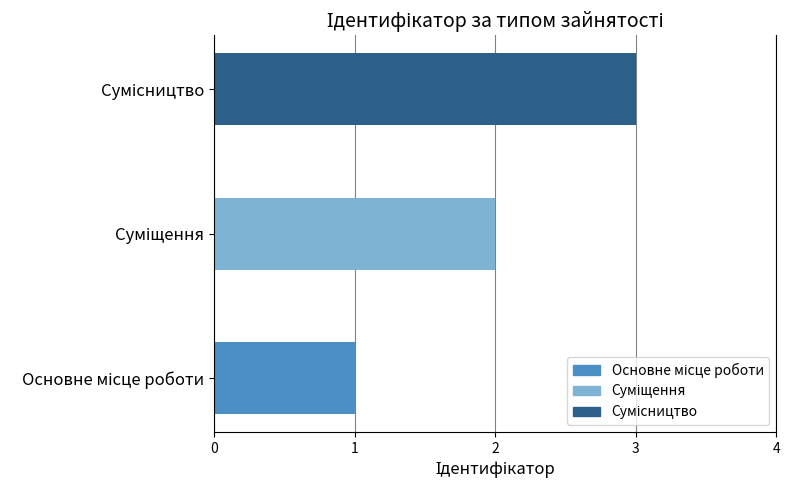

Reading right to left, transcribe all the data shown in this chart.

Сумісництво=3	Суміщення=2	Основне місце роботи=1